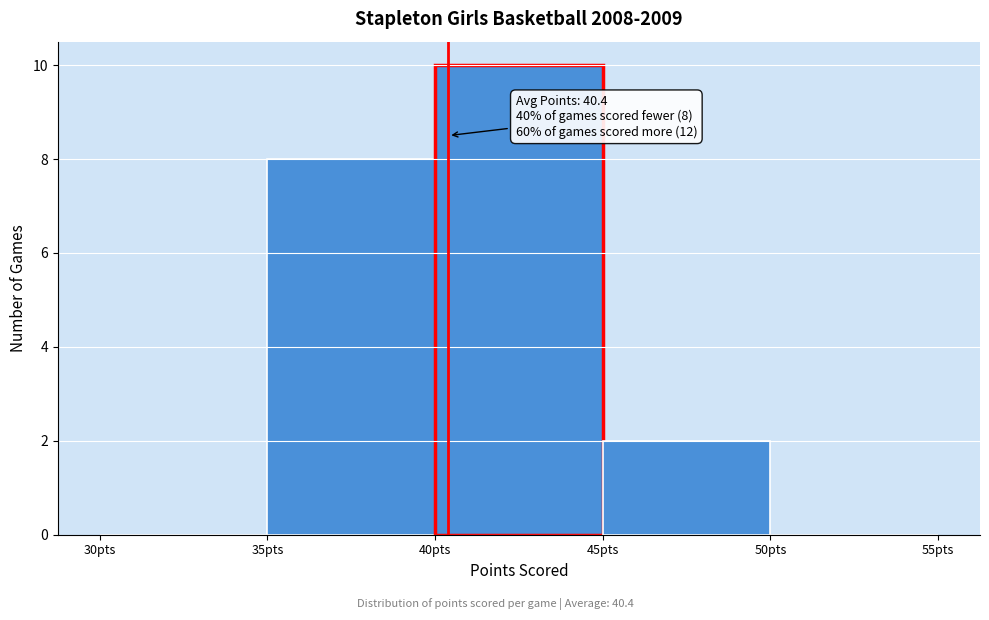

Which range on the x-axis has the tallest bar?

40 to 45